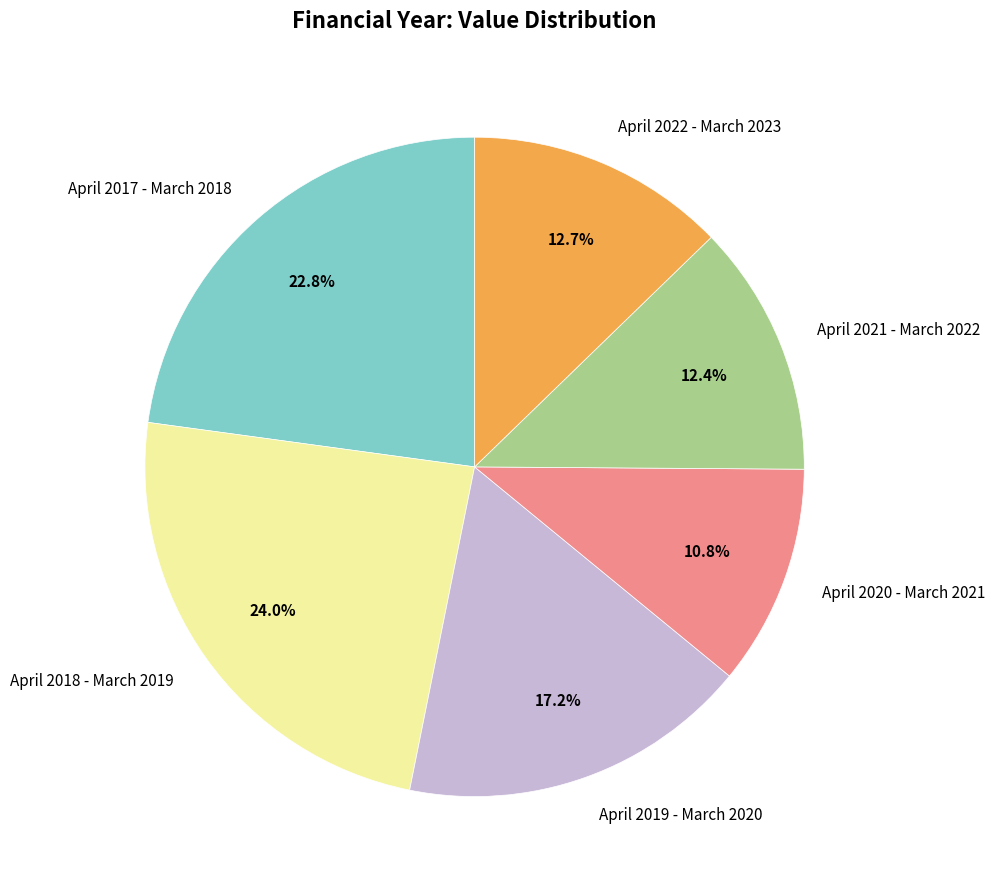

To the nearest percent, what percentage of the pie is April 2020 - March 2021?

11%